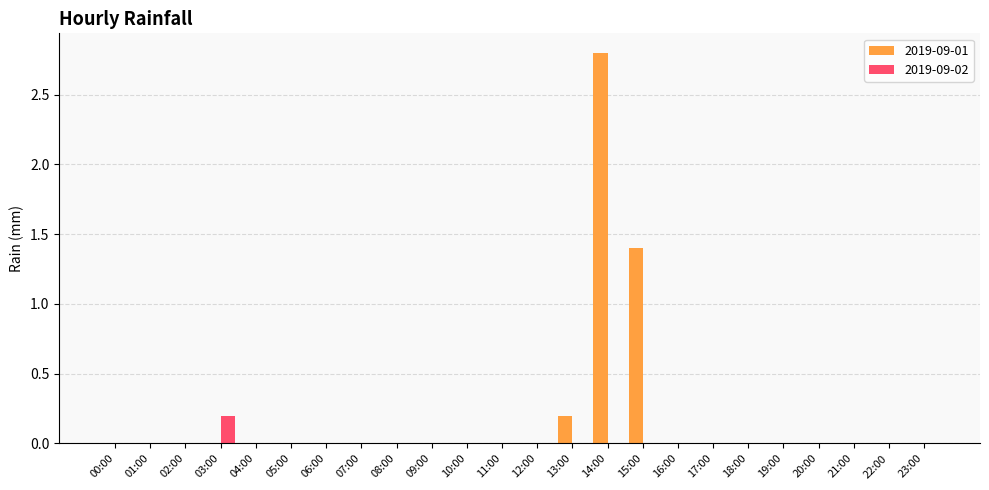

Is it true that 2019-09-02 equals 0.0 at 19:00?

True